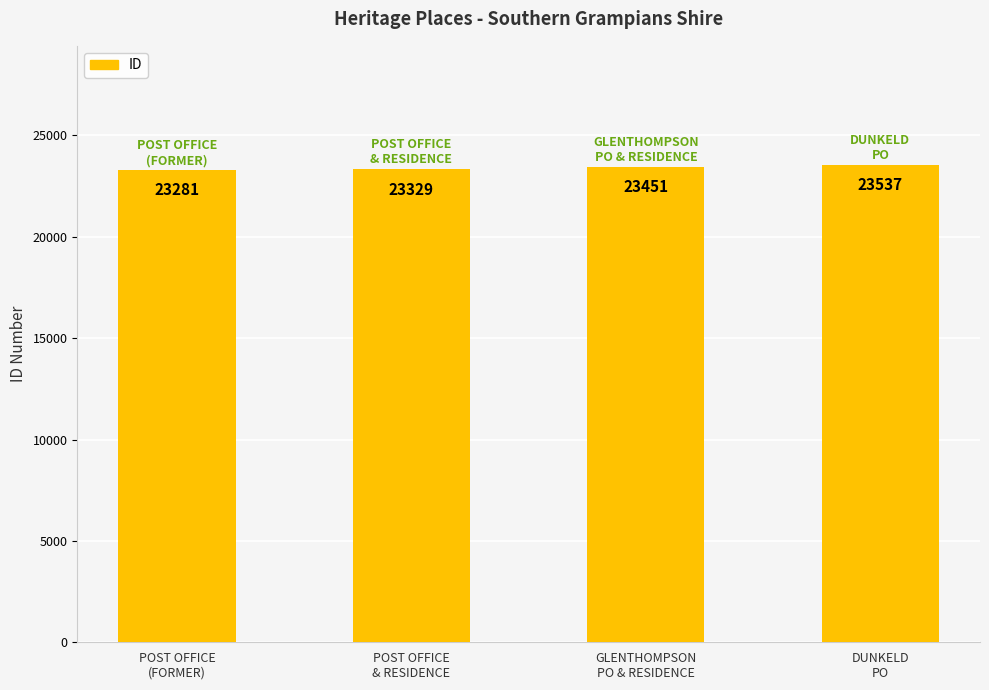

What is the value of the 1st bar from the left?

23281